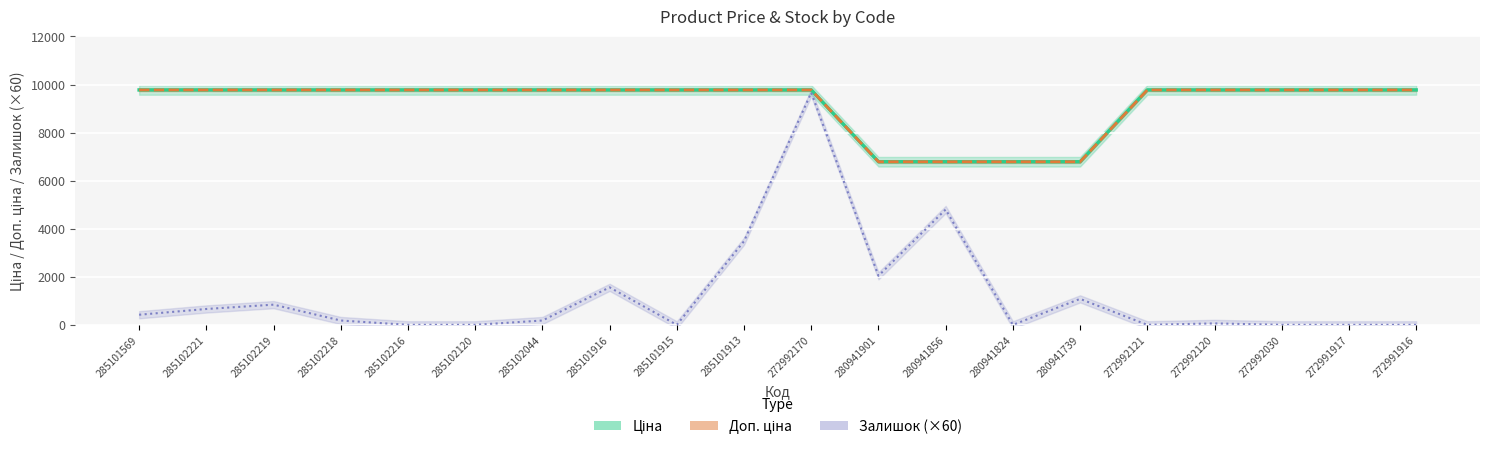

How many series are shown in this chart?

3